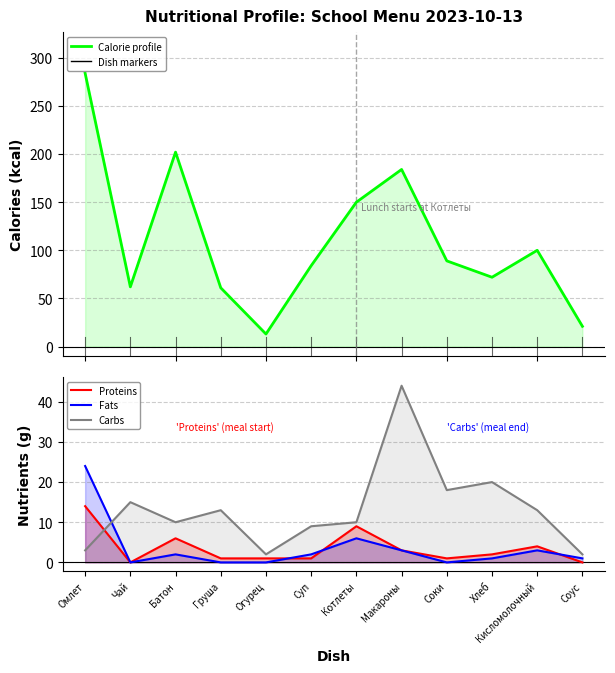

Between Кисломолочный and Котлеты, which is larger?

Котлеты